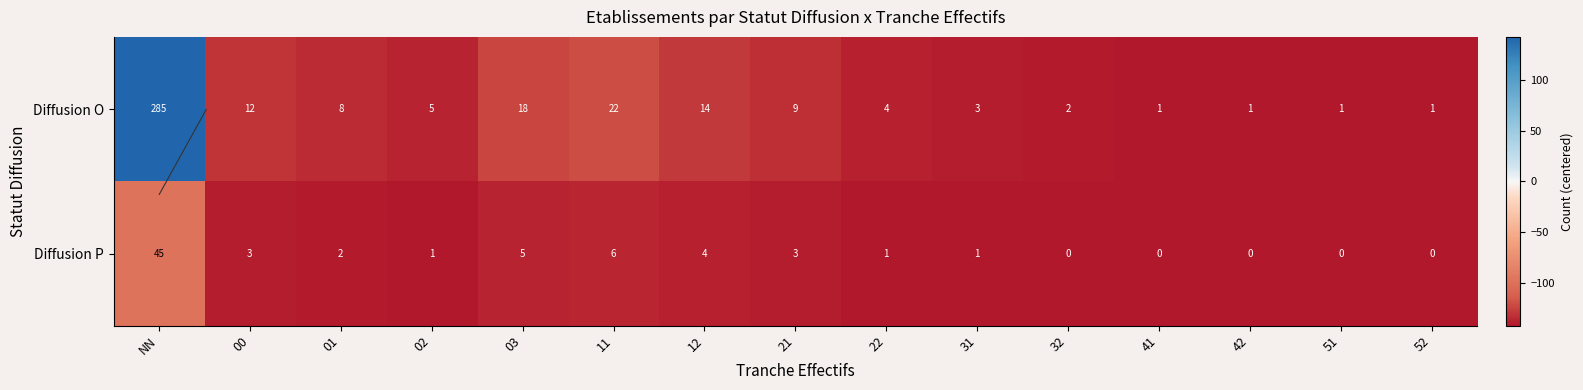

What is the greatest value displayed?

142.5